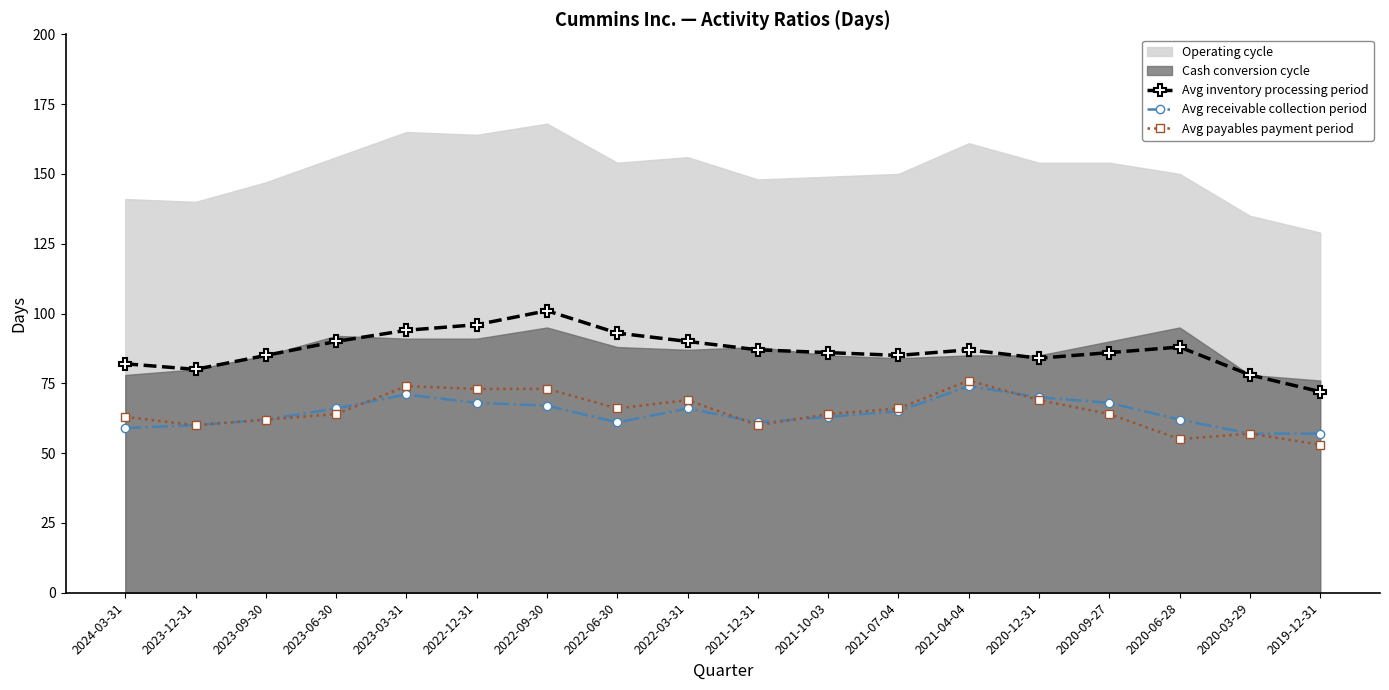

Does the chart have visible grid lines?

No